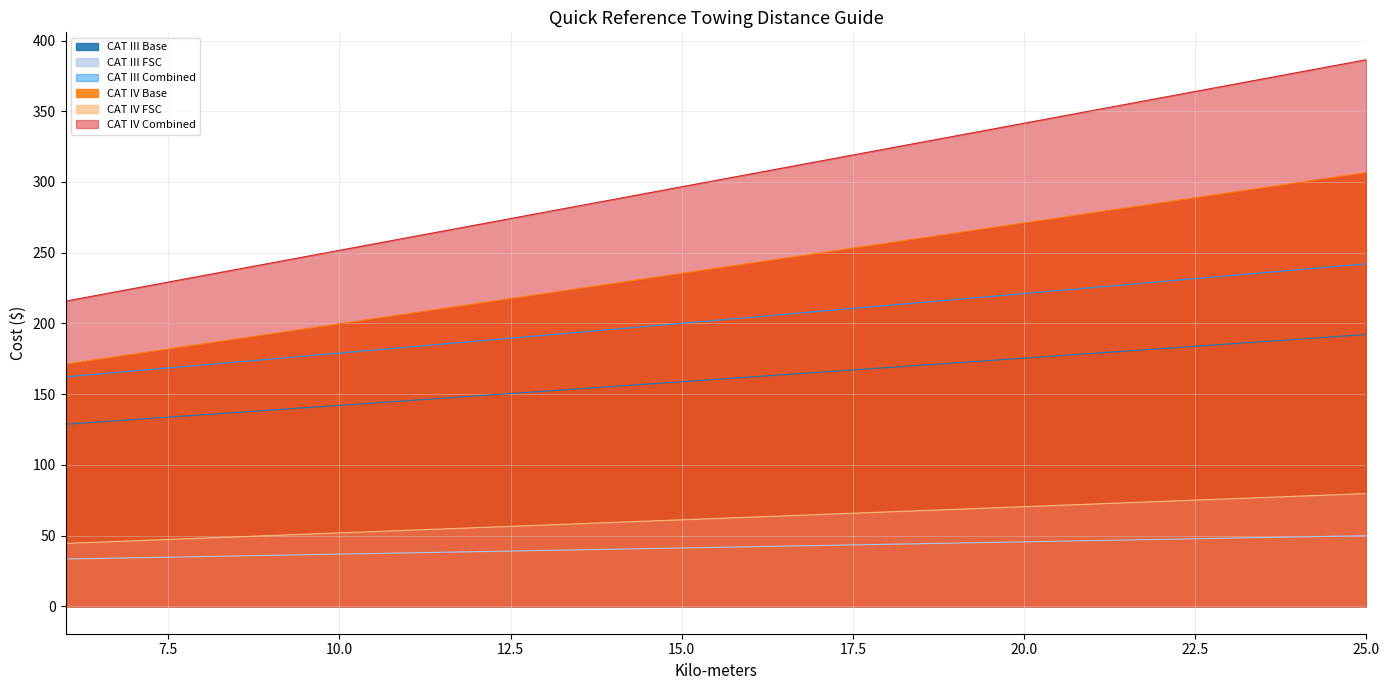

What is the difference between the CAT III FSC values at 7 and 11?

13.4